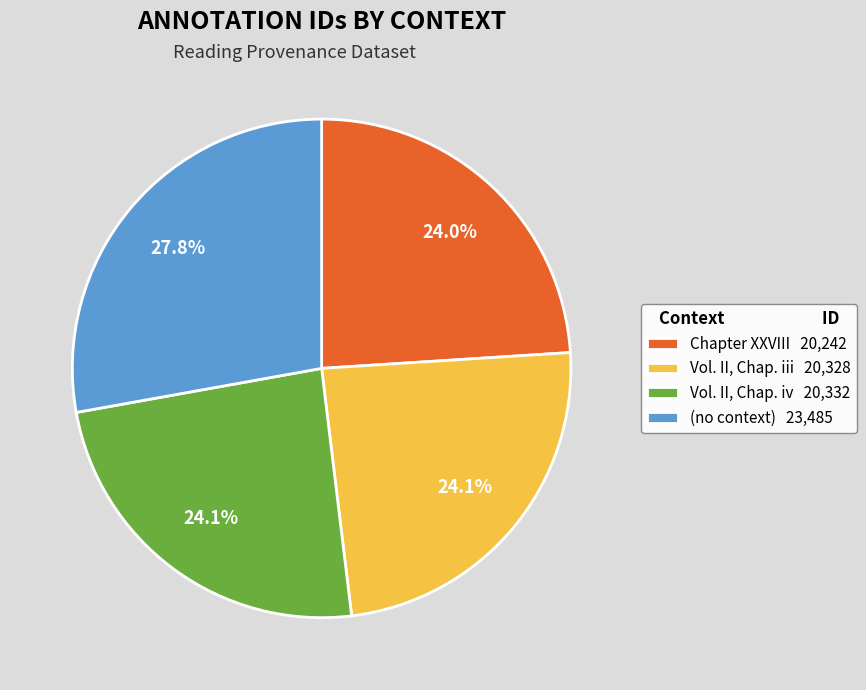

To the nearest percent, what is the difference between the Vol. II, Chap. iii and (no context) slice percentages?

4%